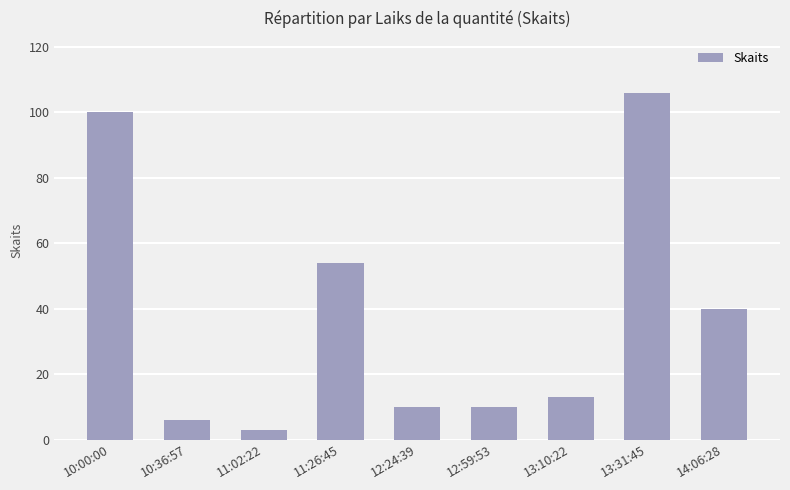

The chart shows a value of 18 at 13:10:22. True or false?

False